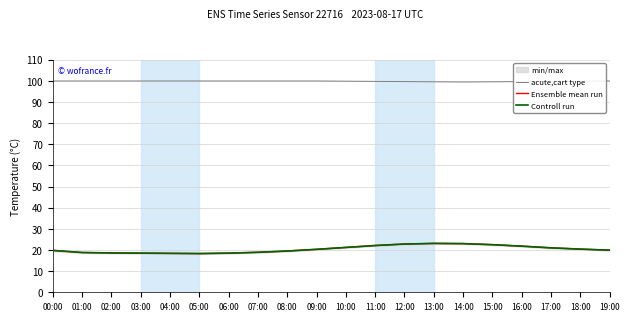

What is the total value across all series at 01:00?

137.5